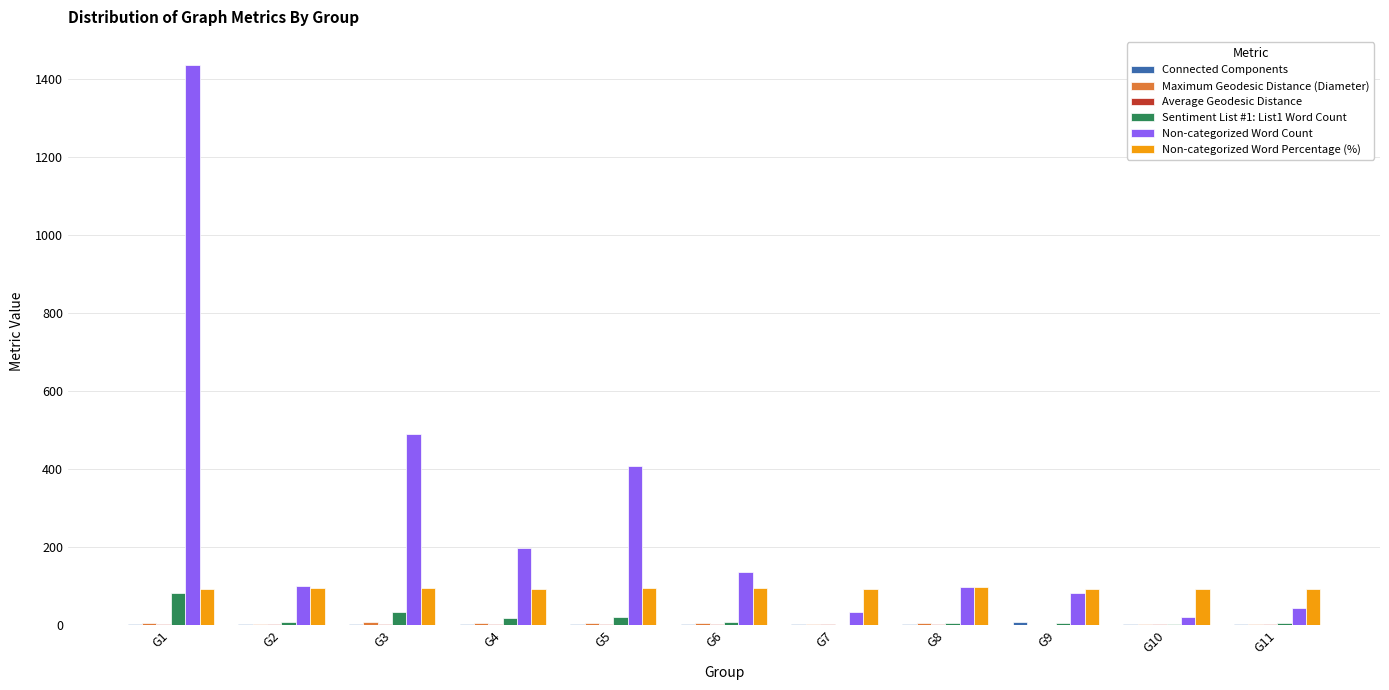

Which series changed the most between G1 and G3?

Non-categorized Word Count